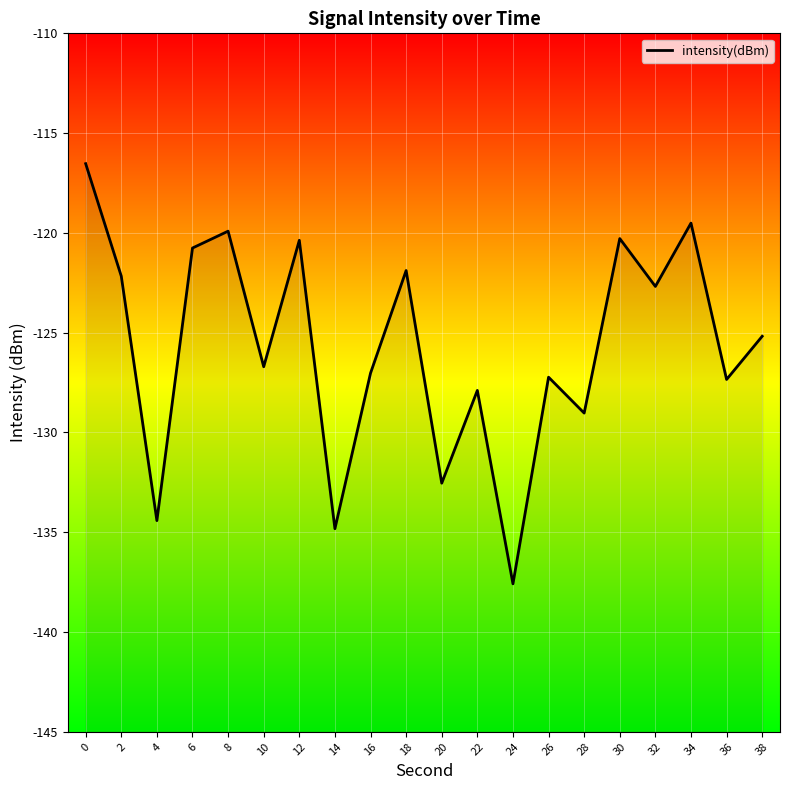

Reading left to right, what are all the values shown in this chart?

0=-116.5	2=-122.2	4=-134.4	6=-120.8	8=-119.9	10=-126.7	12=-120.4	14=-134.8	16=-127.0	18=-121.9	20=-132.5	22=-127.9	24=-137.6	26=-127.2	28=-129.0	30=-120.3	32=-122.7	34=-119.5	36=-127.3	38=-125.2